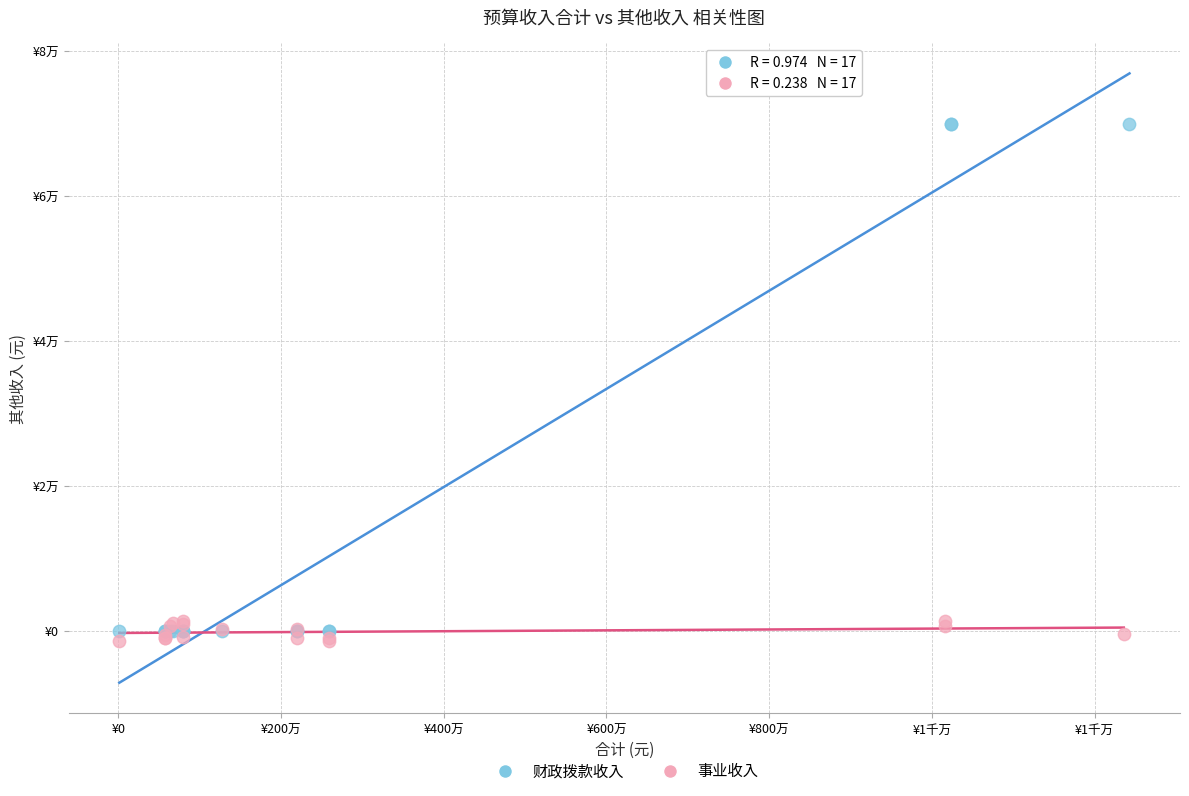

Which series has the widest spread of Y values?

财政拨款收入